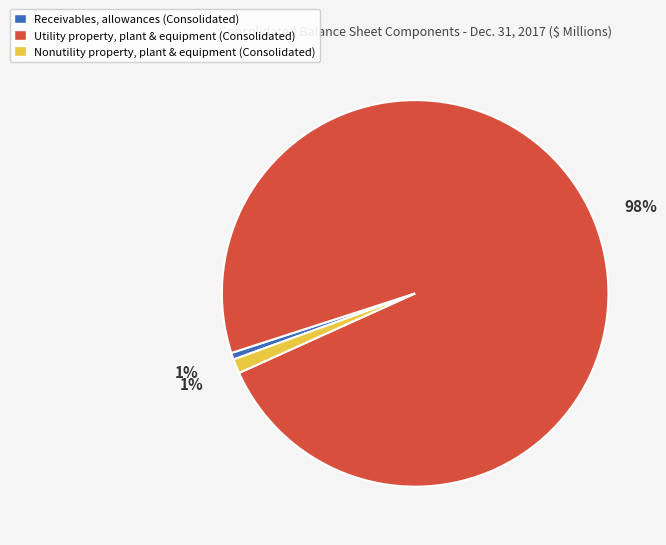

How many slices are in this pie chart?

3